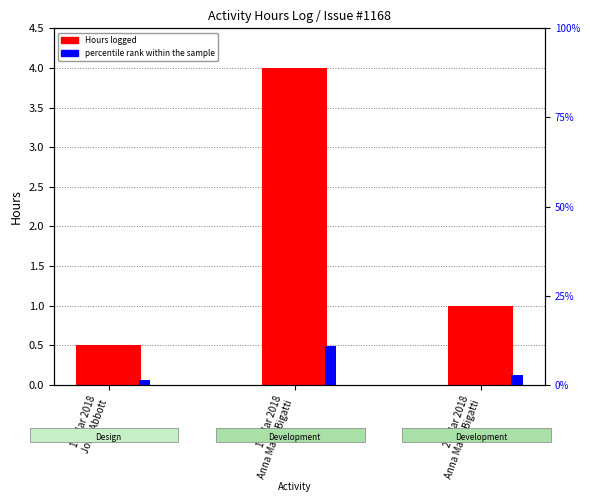

Count the Hours logged values in the range 0 to 4.

3